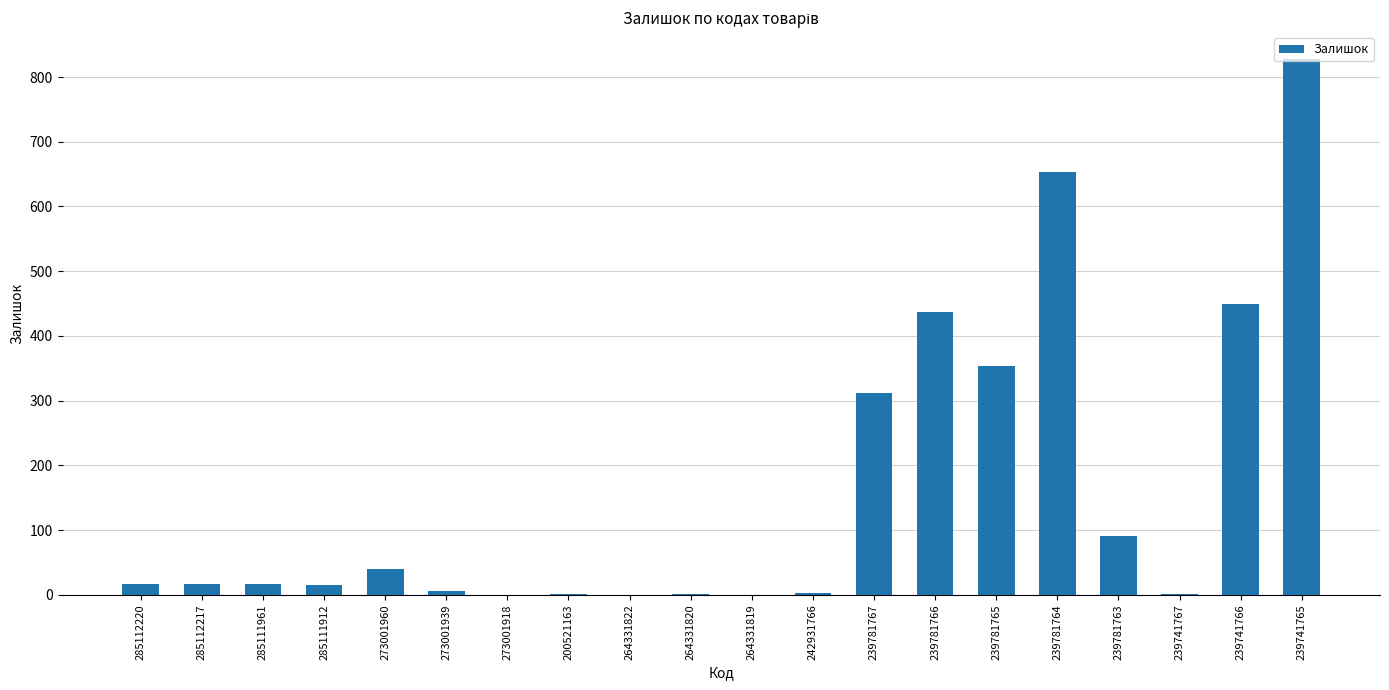

What is the difference between the values at 239781766 and 273001960?

397